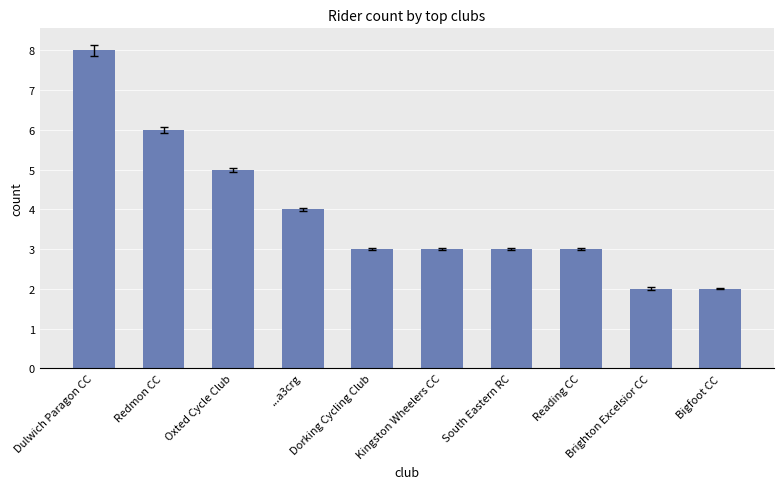

What is the maximum value shown in the chart?

8